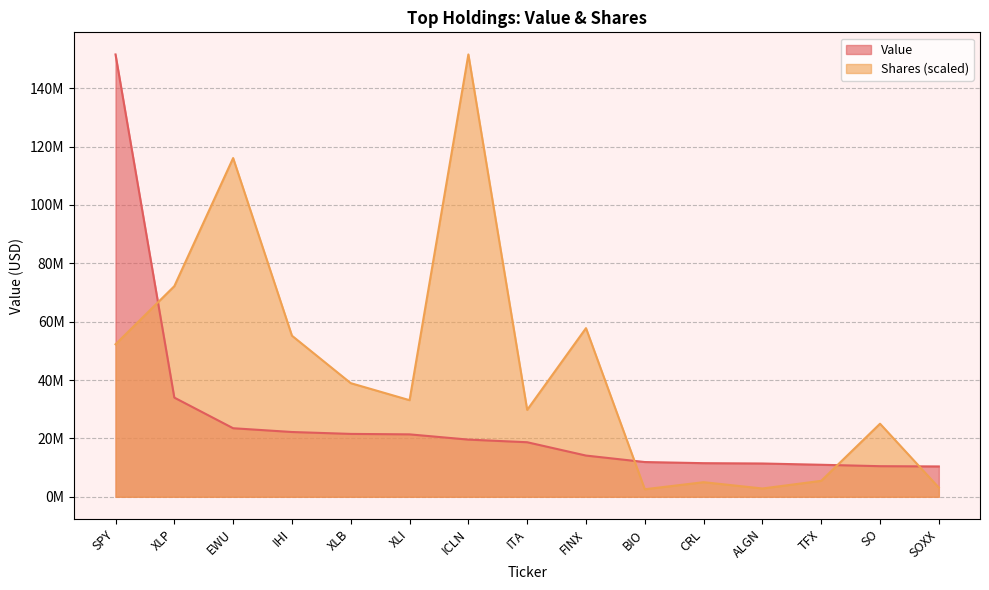

What is the spread (max minus min) of values at SPY?

99324303.6